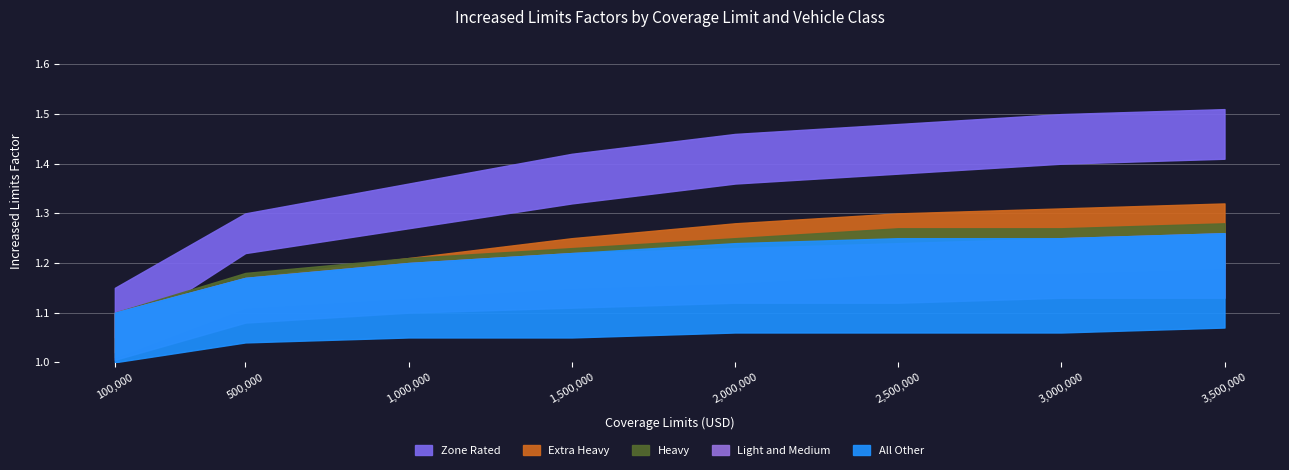

Which series has the largest total across all categories?

Zone Rated